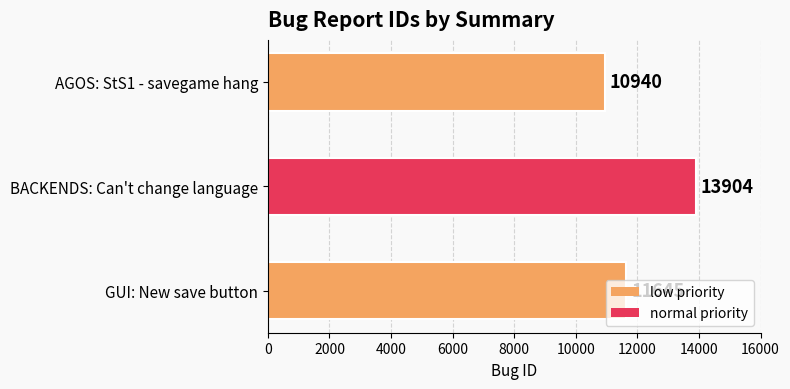

Between AGOS: StS1 - savegame hang and BACKENDS: Can't change language, which is larger?

BACKENDS: Can't change language